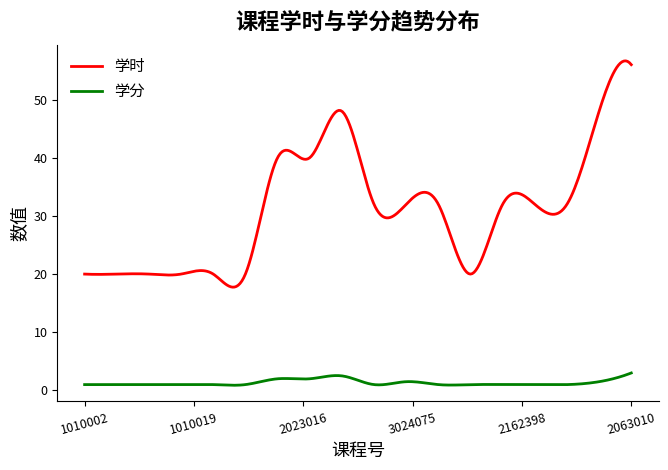

List the series in order of their peak value, lowest first.

学分, 学时